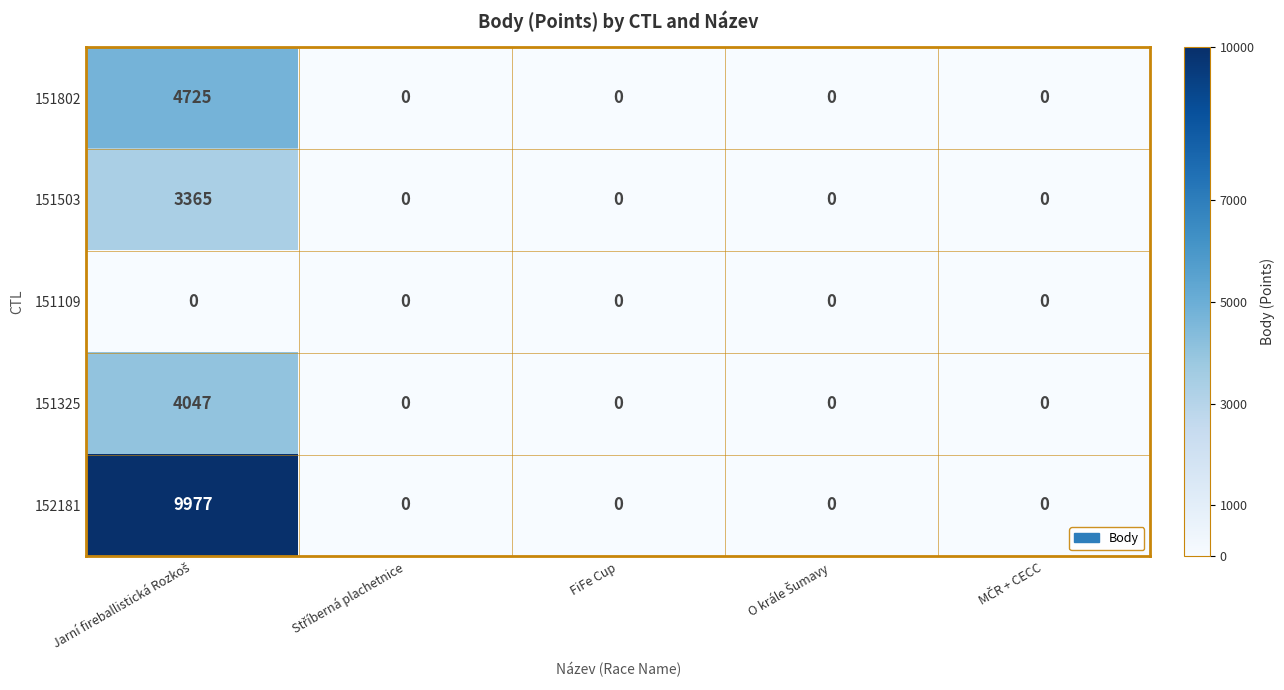

Which series has the widest spread of values?

152181